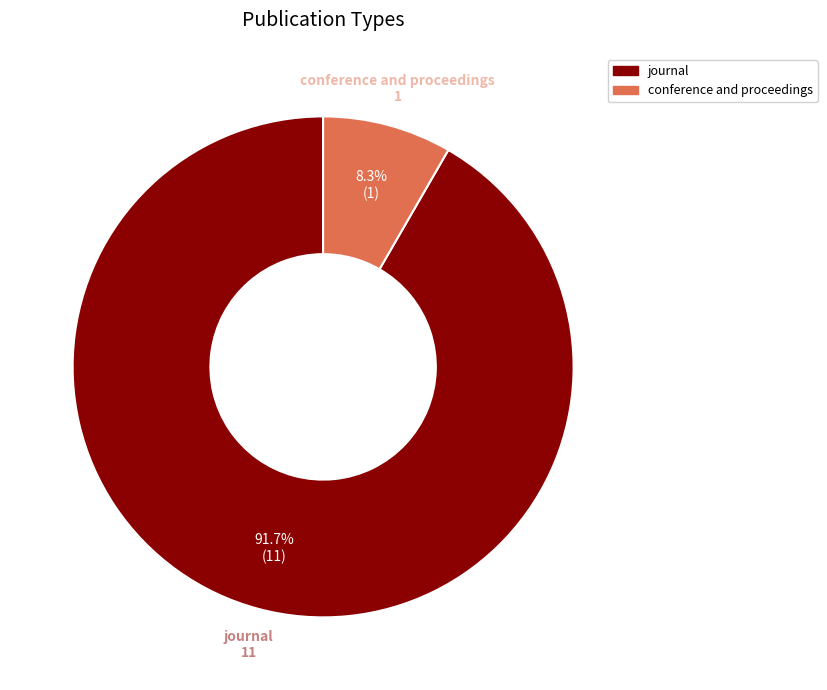

Do journal and conference and proceedings together represent more than half of the pie?

Yes